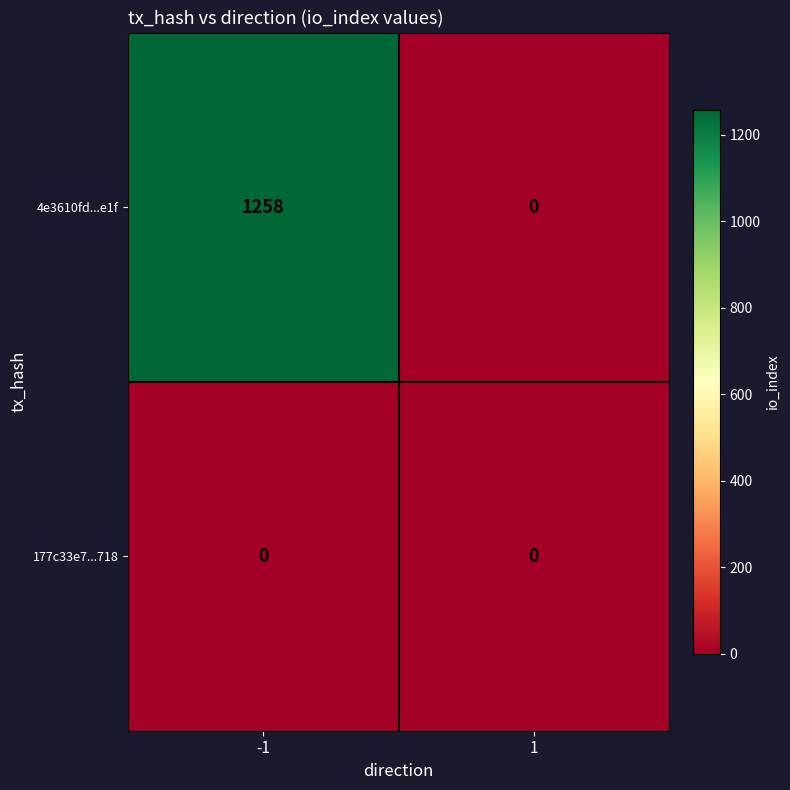

The 177c33e7...718 series shows 0 at 1. True or false?

True